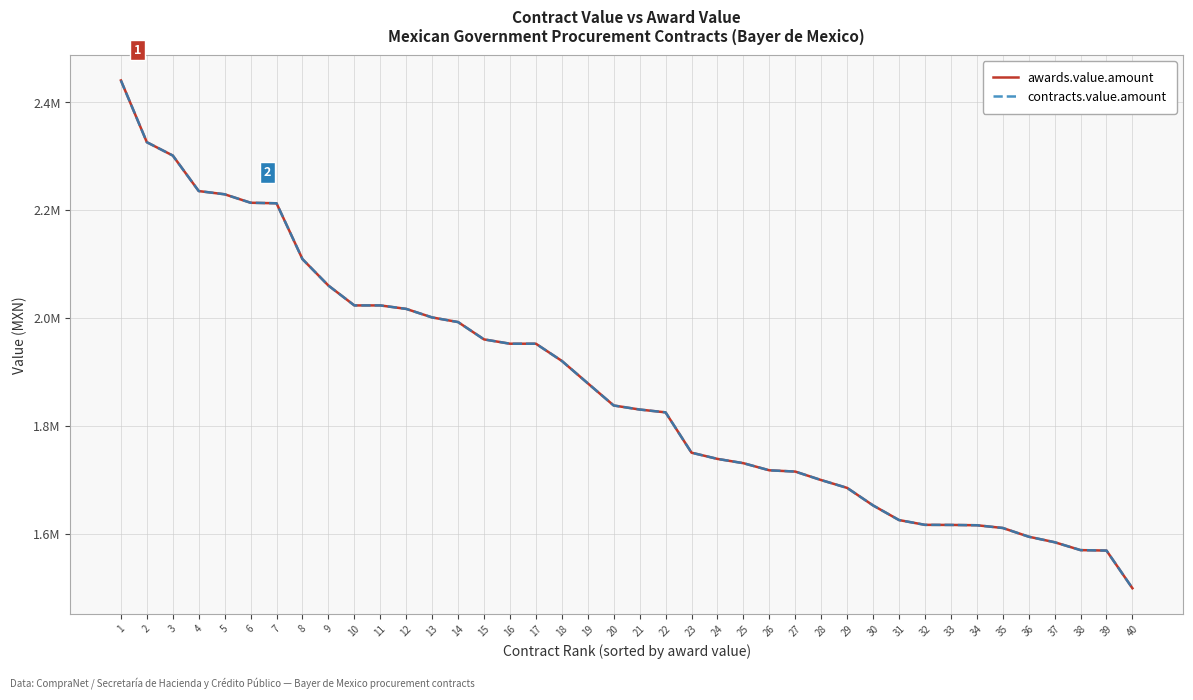

What is the difference between the maximum and minimum values in the awards.value.amount series?

941251.0